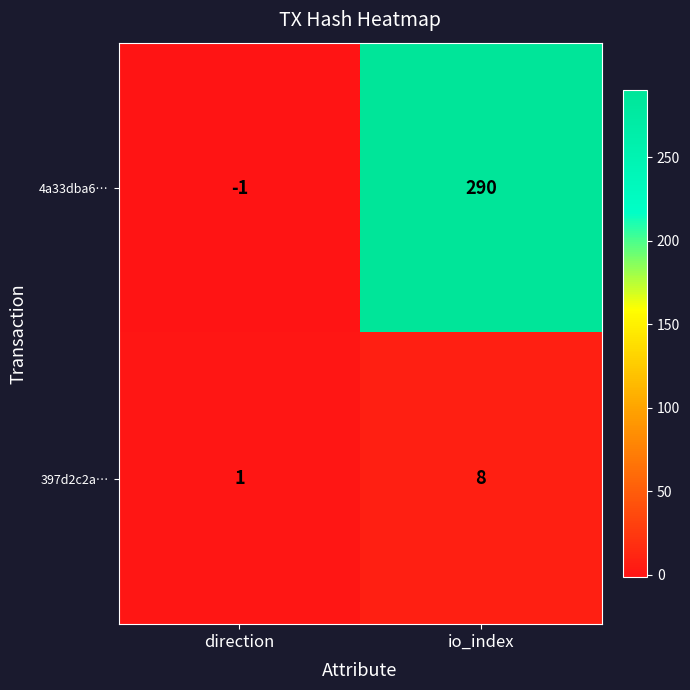

What is the spread (max minus min) of values at direction?

2